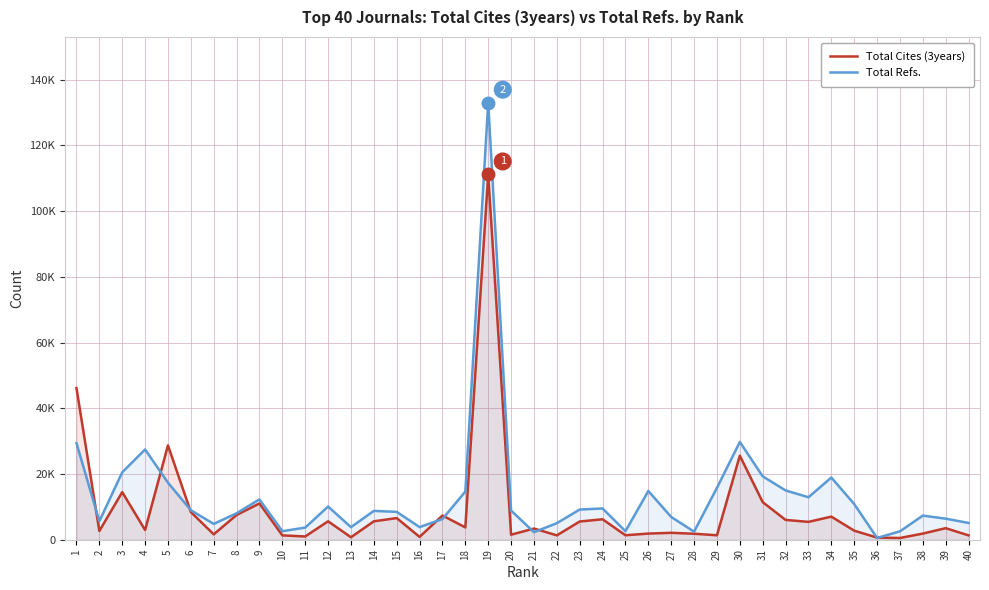

Where is the first local maximum for Total Refs.?

4